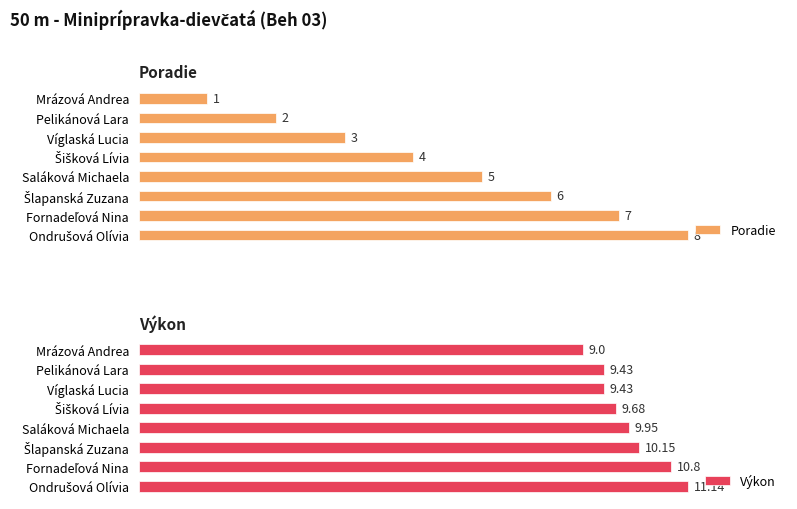

Which category has the lowest value in the Poradie series?

Mrázová Andrea